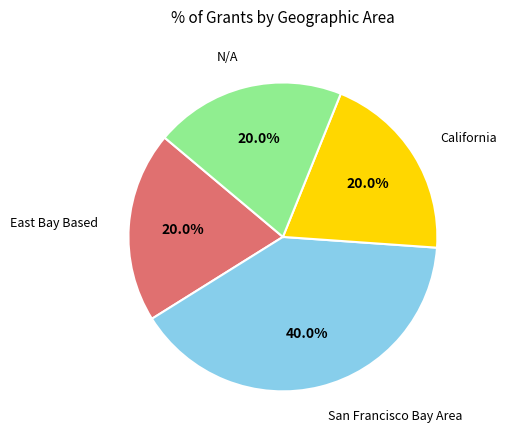

Is there any slice that represents more than half of the pie?

No